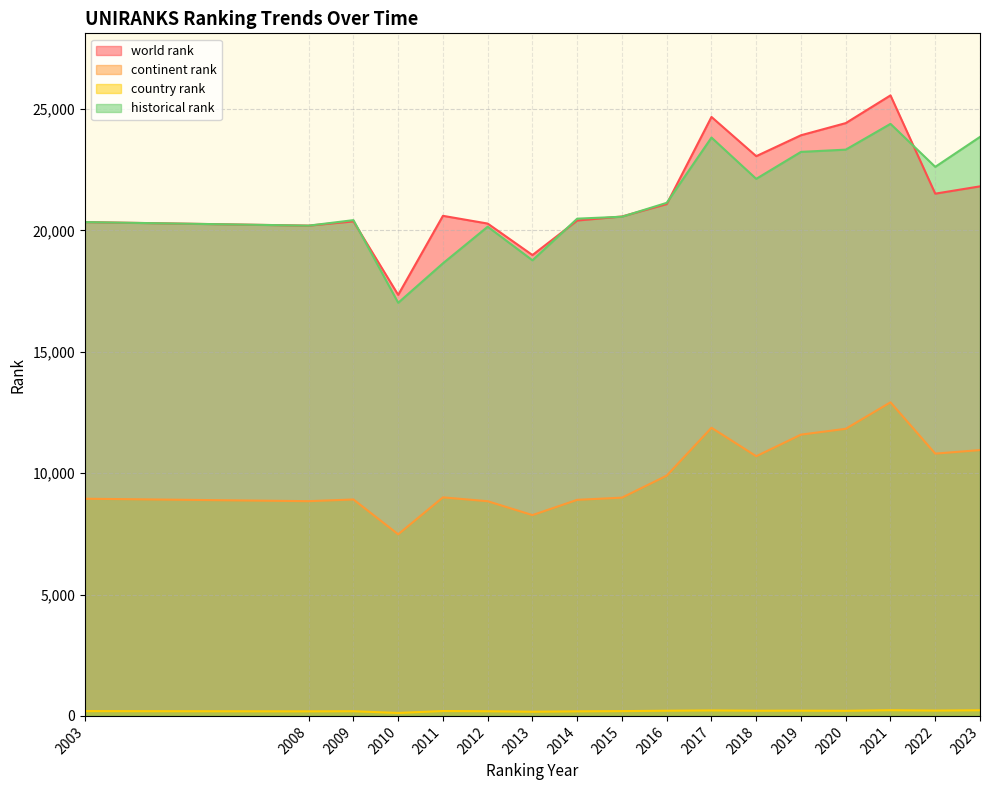

Reading left to right, list all the values displayed in this chart.

world rank: 20341	20195	20370	17343	20599	20280	18983	20406	20572	21082	24672	23056	23918	24418	25560	21512	21813
continent rank: 8946	8845	8915	7481	9002	8843	8271	8900	8990	9897	11869	10697	11586	11826	12917	10804	10950
country rank: 197	187	192	122	201	191	172	188	197	213	225	213	215	210	234	219	232
historical rank: 20341	20195	20421	17017	18643	20151	18767	20482	20562	21134	23823	22122	23233	23325	24387	22616	23850